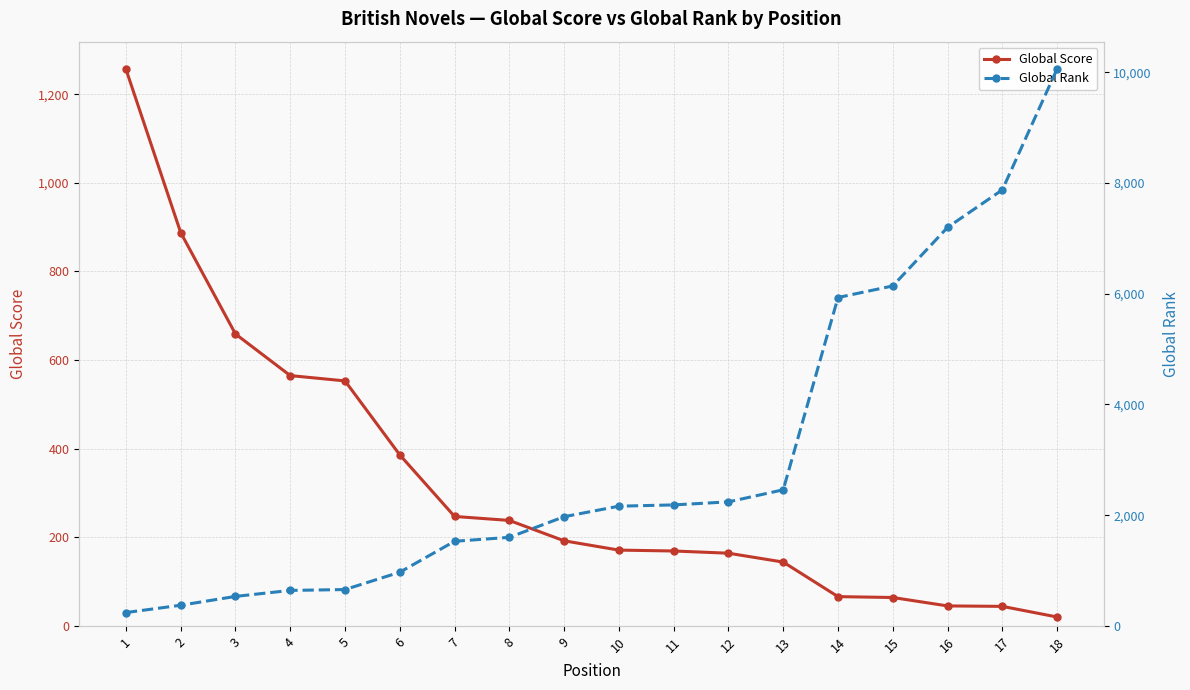

Which series changed the most between 1 and 16?

Global Rank